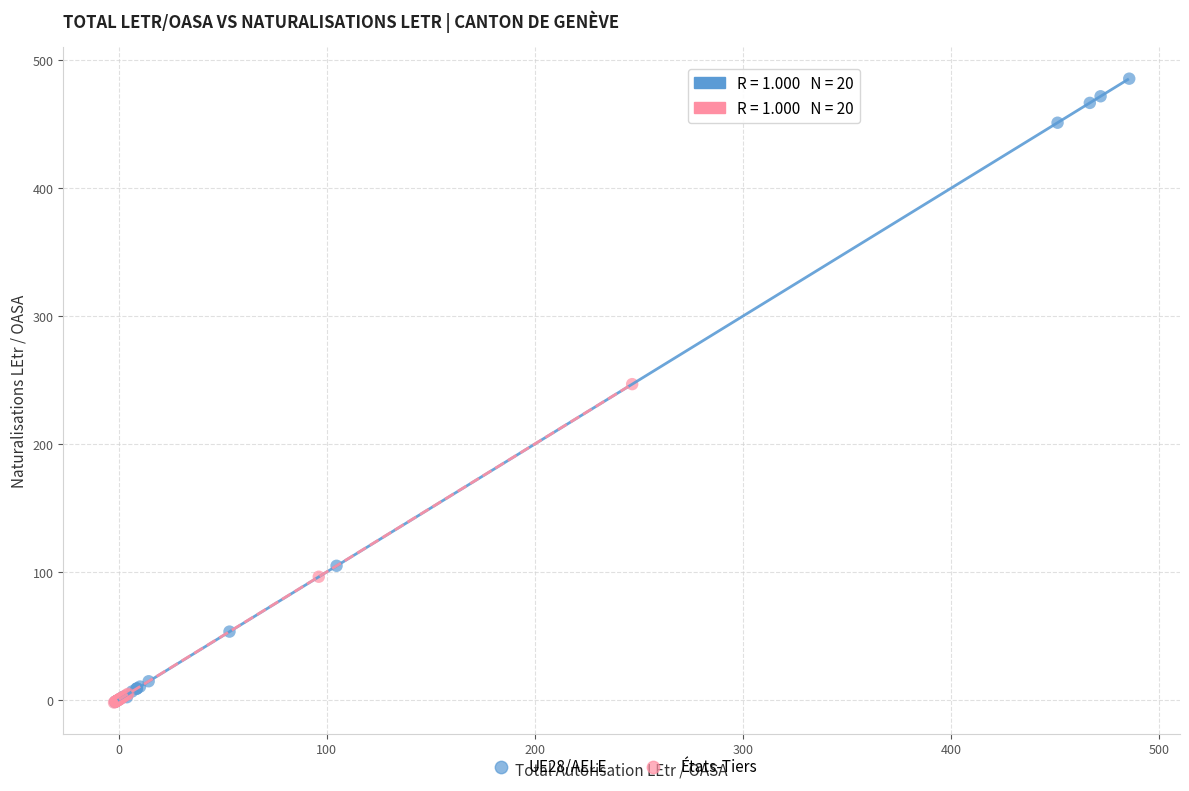

Which series contains the highest Y value?

UE28/AELE